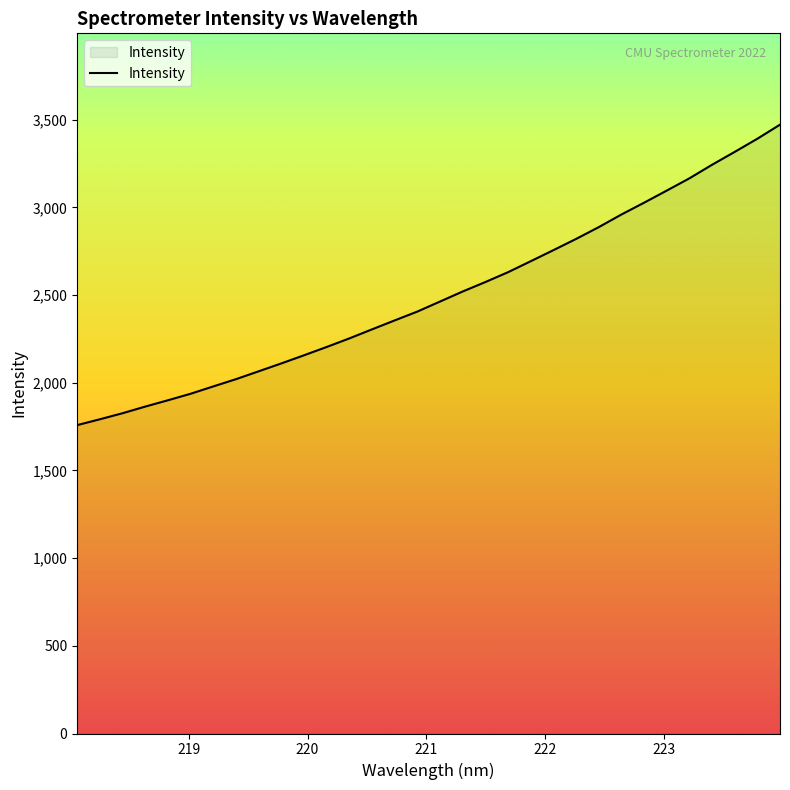

Does the chart display data point markers on the line(s)?

No